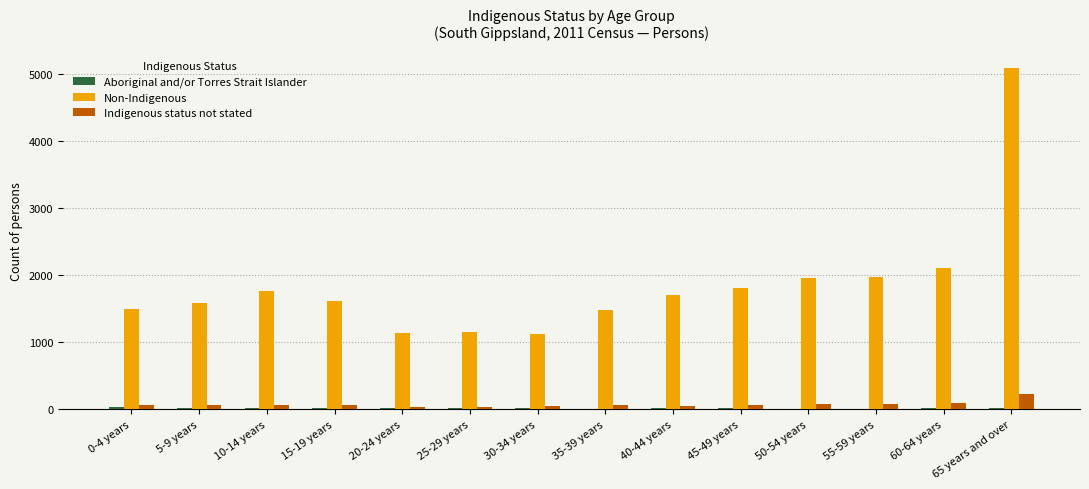

What is the sum of all Indigenous status not stated values?

1005